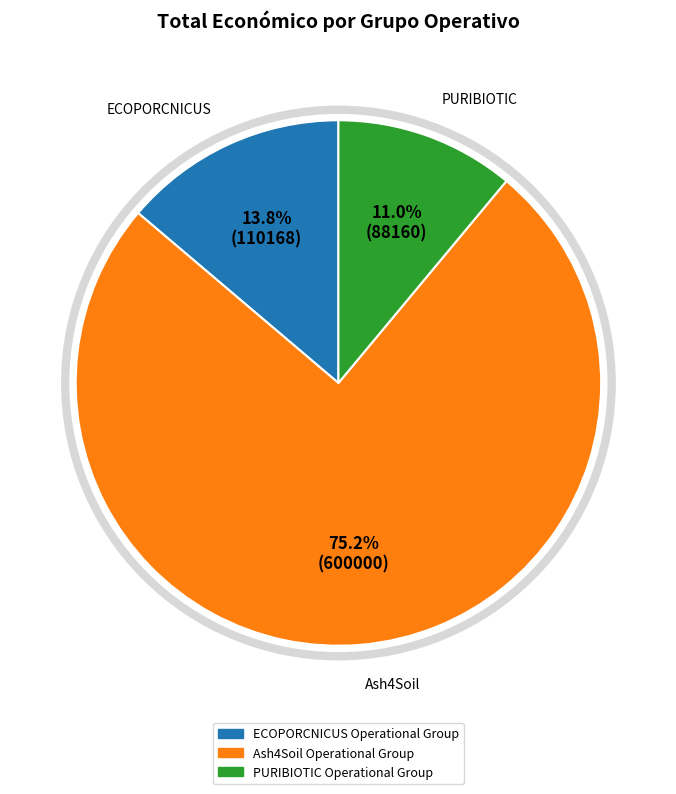

What is the majority slice?

Ash4Soil